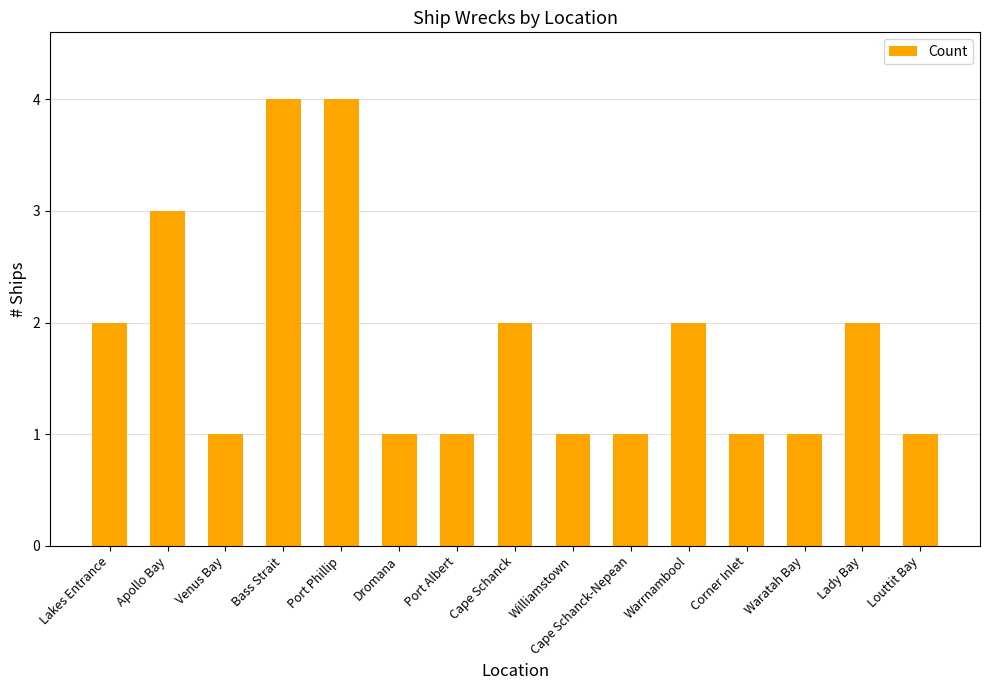

What is the sum of all values?

27